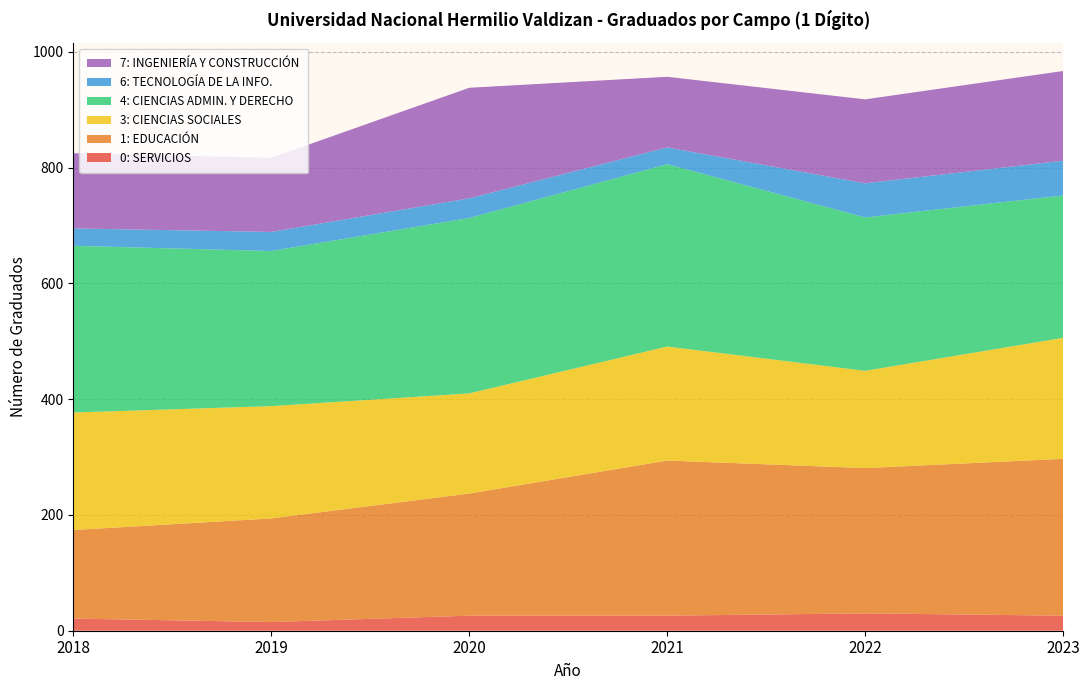

Reading right to left, transcribe all the data shown in this chart.

0: SERVICIOS: 26	30	26	26	15	21
1: EDUCACIÓN: 271	251	268	211	179	153
3: CIENCIAS SOCIALES: 209	168	197	173	194	203
4: CIENCIAS ADMIN. Y DERECHO: 246	265	315	303	268	288
6: TECNOLOGÍA DE LA INFO.: 60	59	29	34	33	30
7: INGENIERÍA Y CONSTRUCCIÓN: 155	145	122	191	128	130